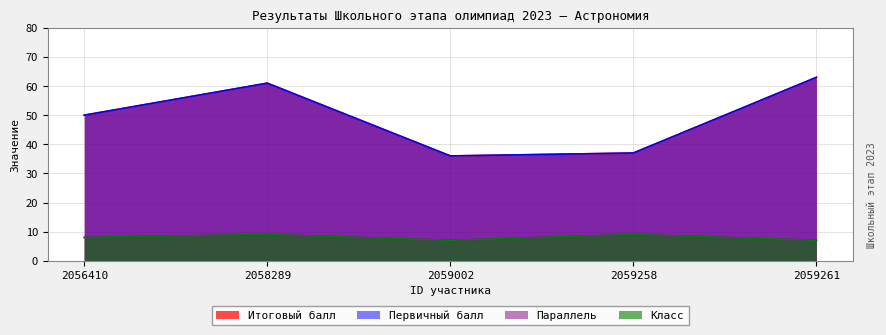

True or false: Класс has more than 2 interior local peaks.

False